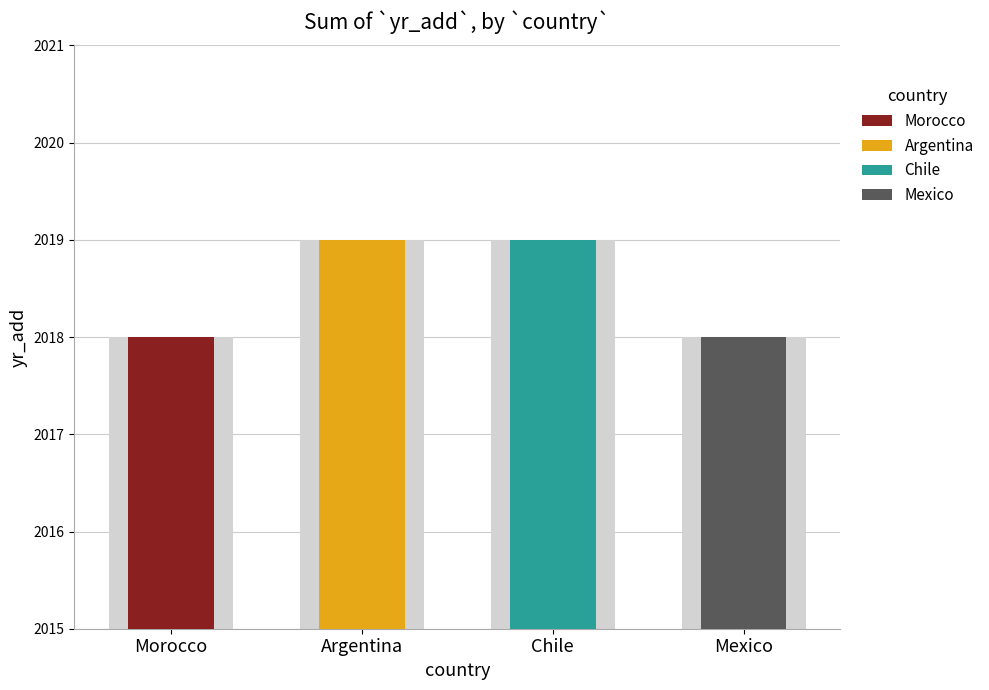

What is the difference between the maximum and minimum values?

1